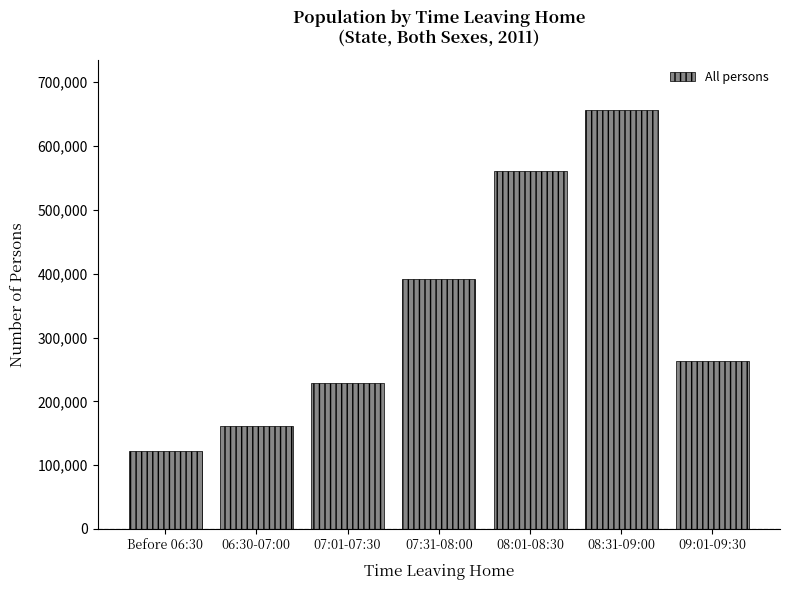

Reading left to right, what are all the values shown in this chart?

122056	161594	228595	391908	560748	656371	262469